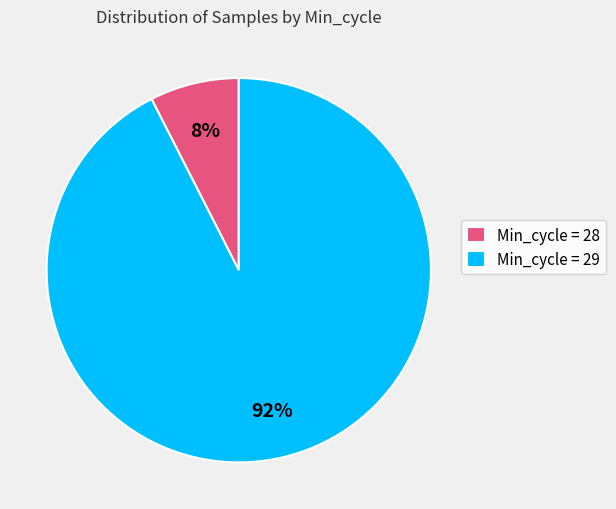

Which has a higher value, Min_cycle = 28 or Min_cycle = 29?

Min_cycle = 29